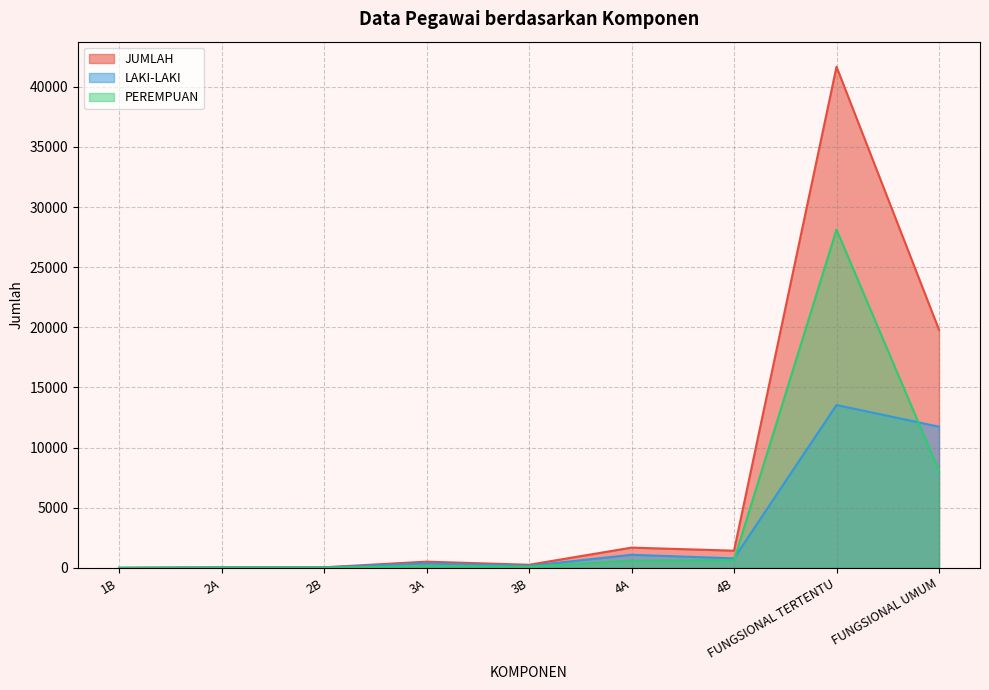

What is the label of the 2nd point from the left?

2A